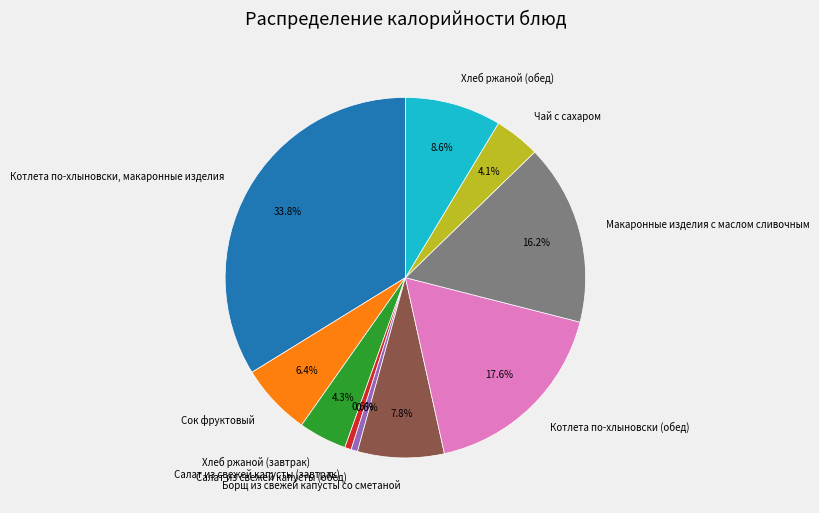

What is the largest slice in the pie chart?

Котлета по-хлыновски, макаронные изделия